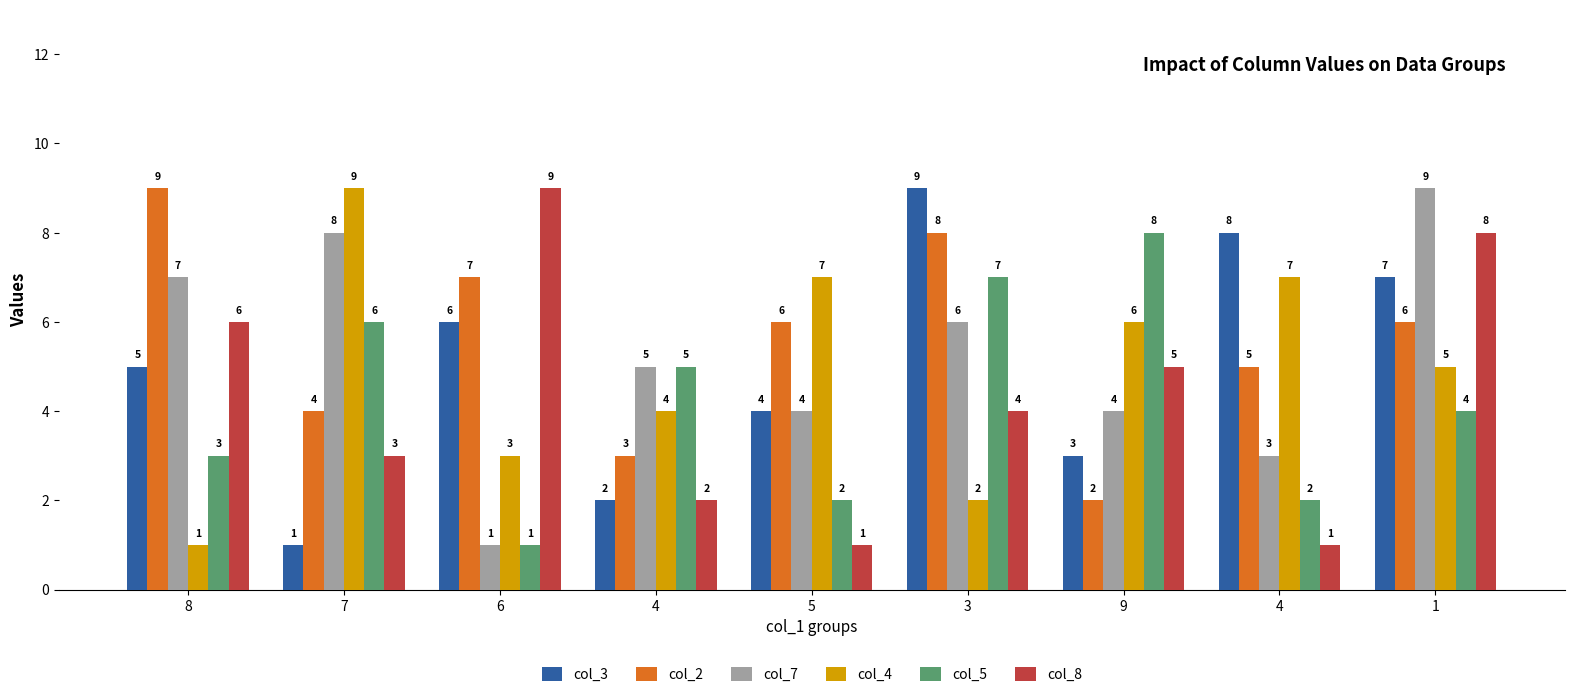

How many distinct data groups are displayed?

6